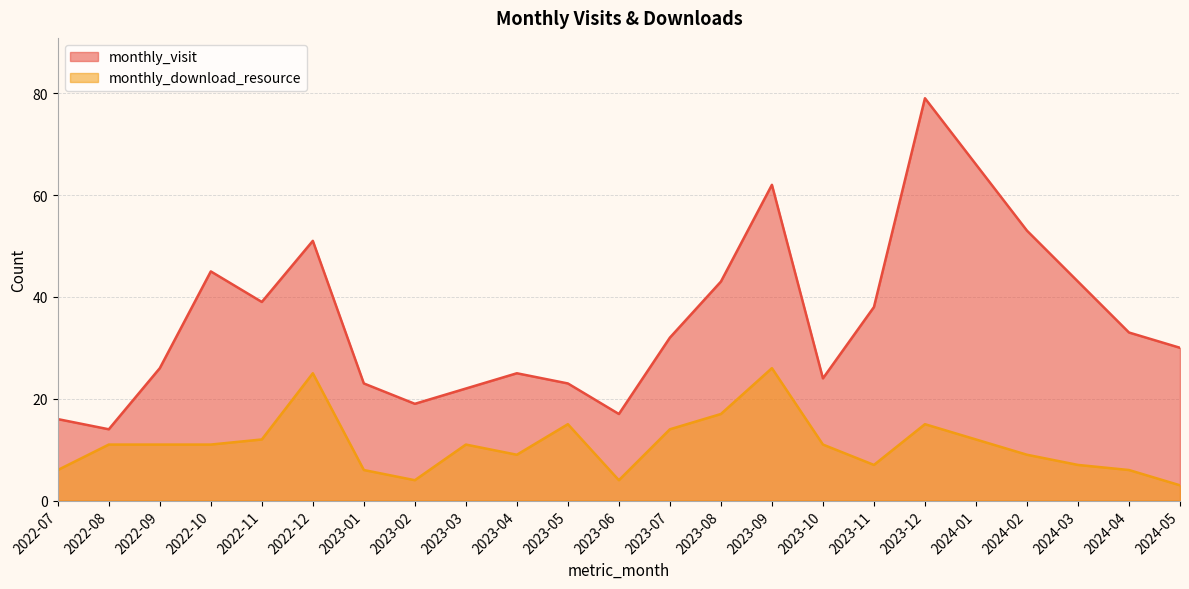

Is it true that monthly_visit equals 60 at 2023-11?

False